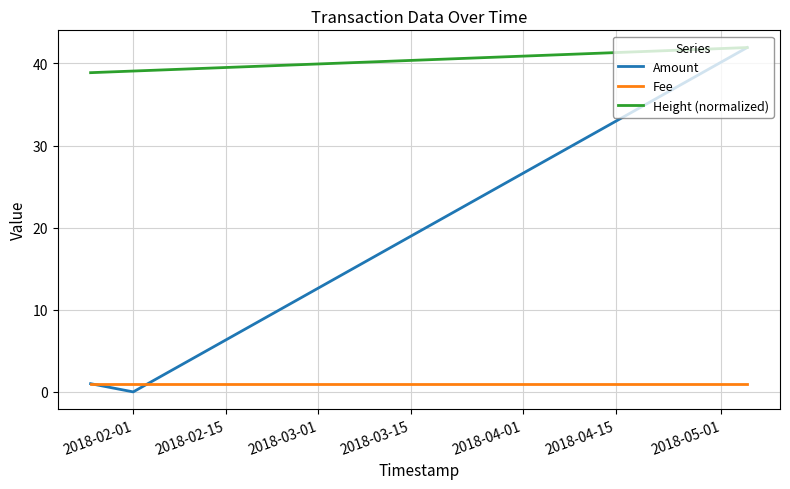

List the series in order of their overall mean, lowest first.

Fee, Amount, Height (normalized)